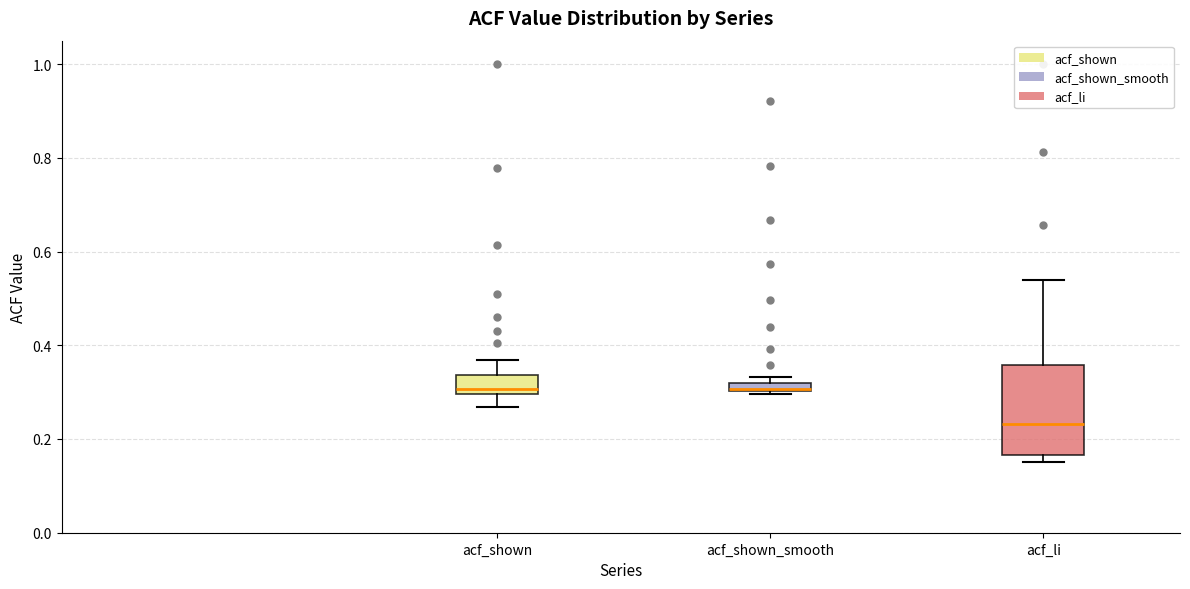

Comparing the boxes themselves (not the whiskers), which one is the tallest?

acf_li